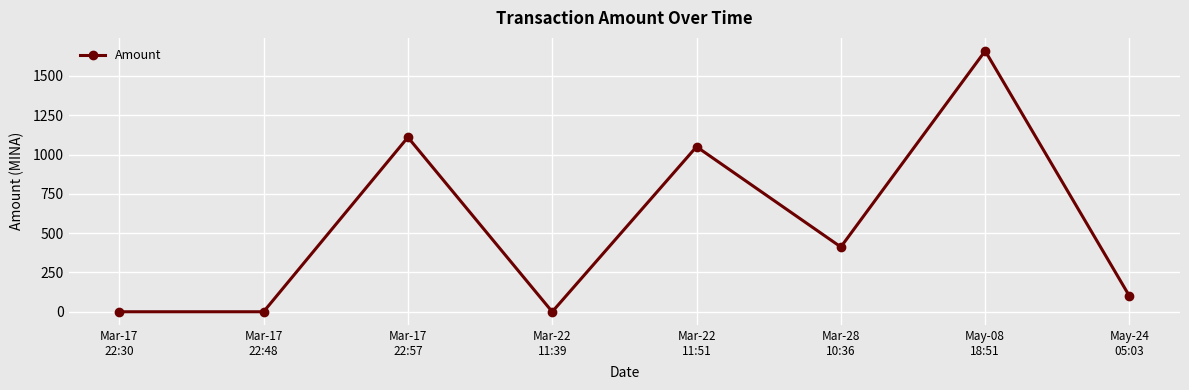

Does the chart display data point markers on the line(s)?

Yes